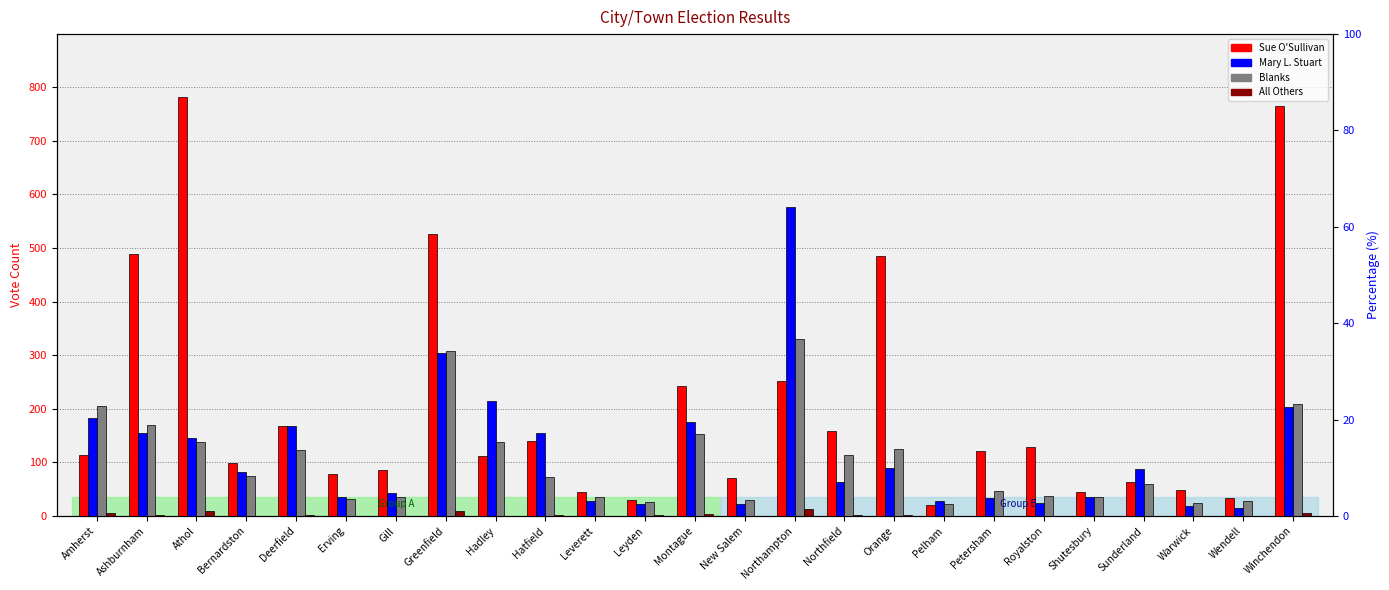

List the labels in order of Blanks value, largest first.

Northampton, Greenfield, Winchendon, Amherst, Ashburnham, Montague, Athol, Hadley, Orange, Deerfield, Northfield, Bernardston, Hatfield, Sunderland, Petersham, Royalston, Leverett, Gill, Shutesbury, Erving, New Salem, Wendell, Leyden, Warwick, Pelham